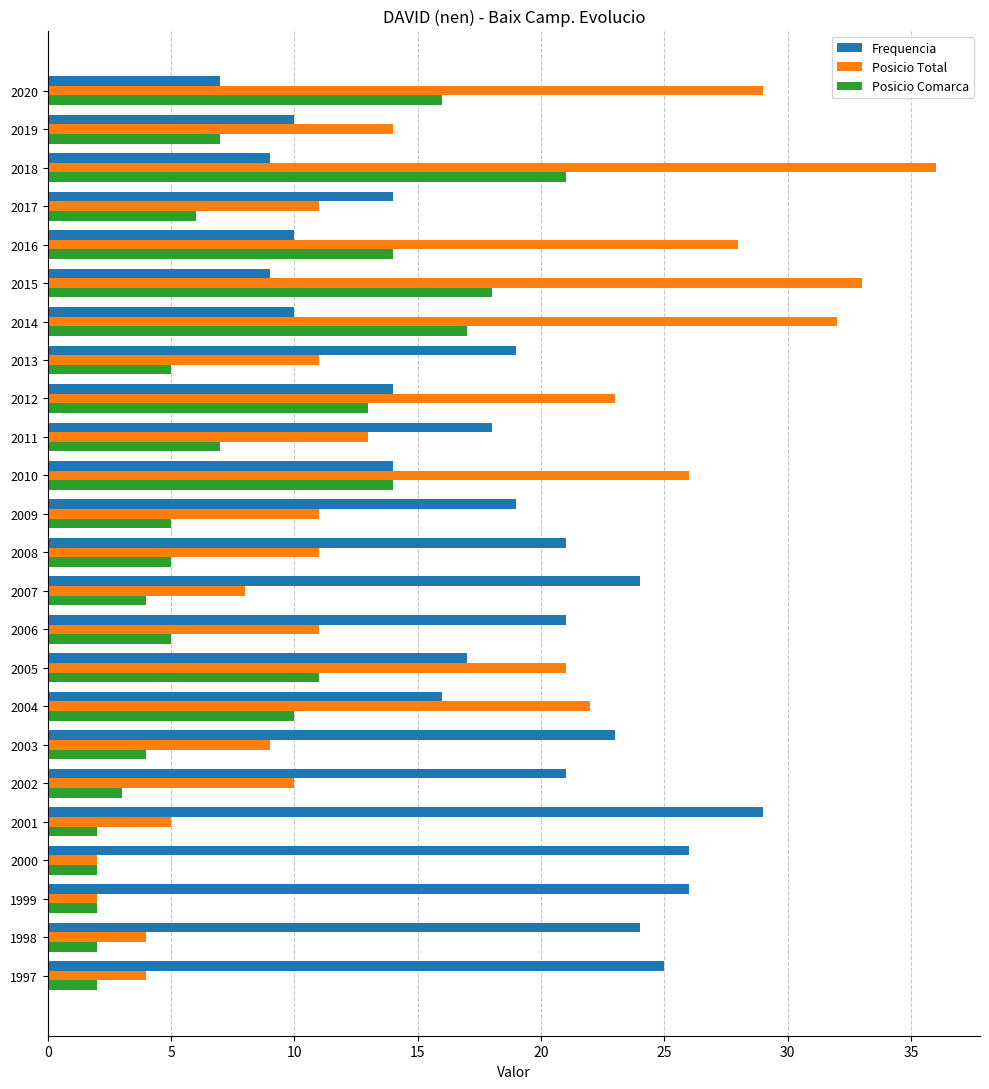

What is the difference between the second highest and minimum values in the Posicio Total series?

31